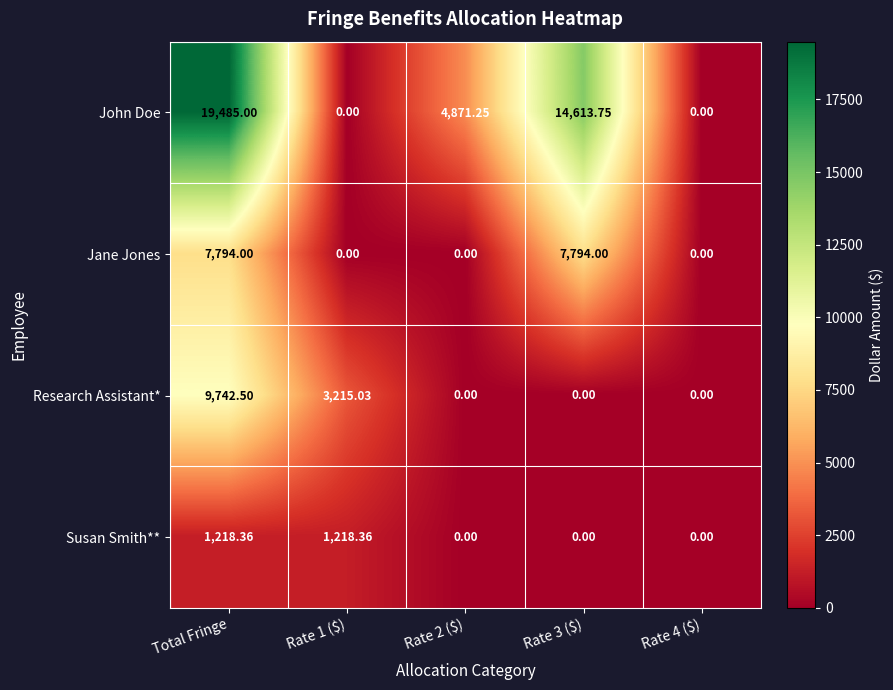

At which category is the sum across all series the highest?

Total Fringe